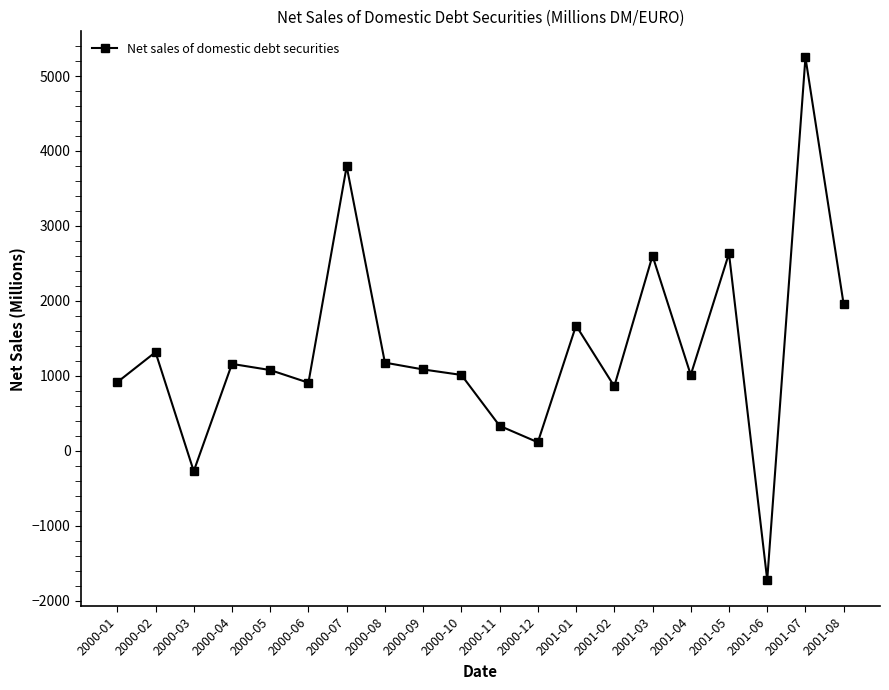

Where is the data nearest to the value 1761?

2001-01